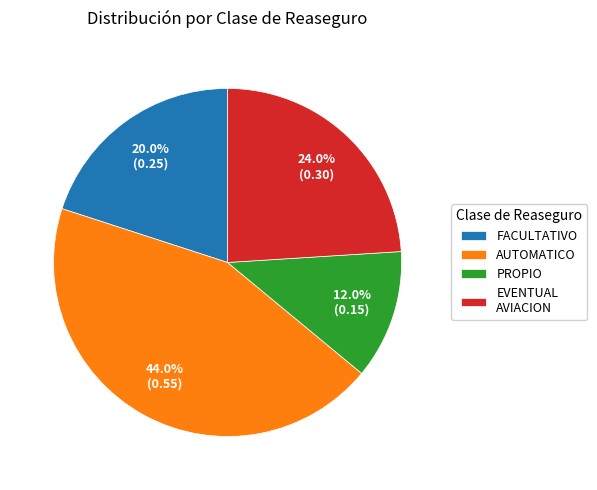

Does PROPIO account for over 50% of the chart?

No